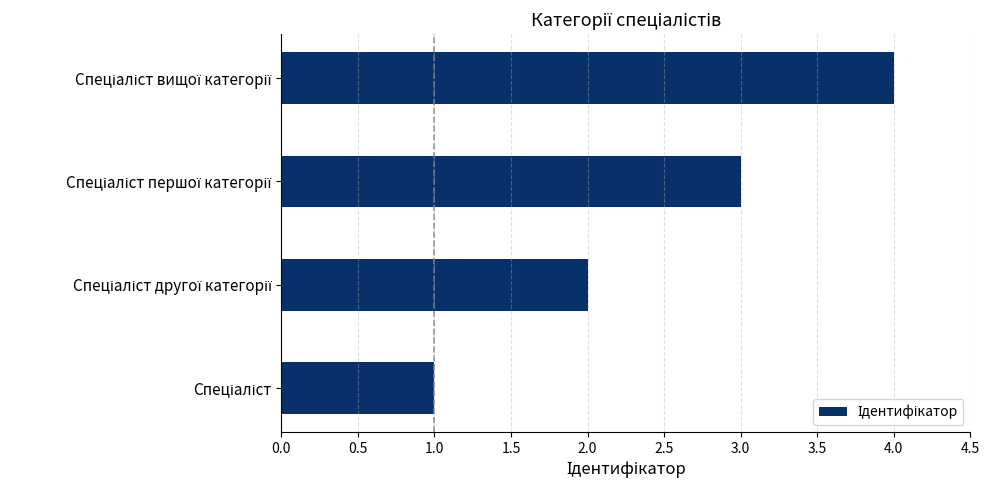

What is the sum of all values?

10